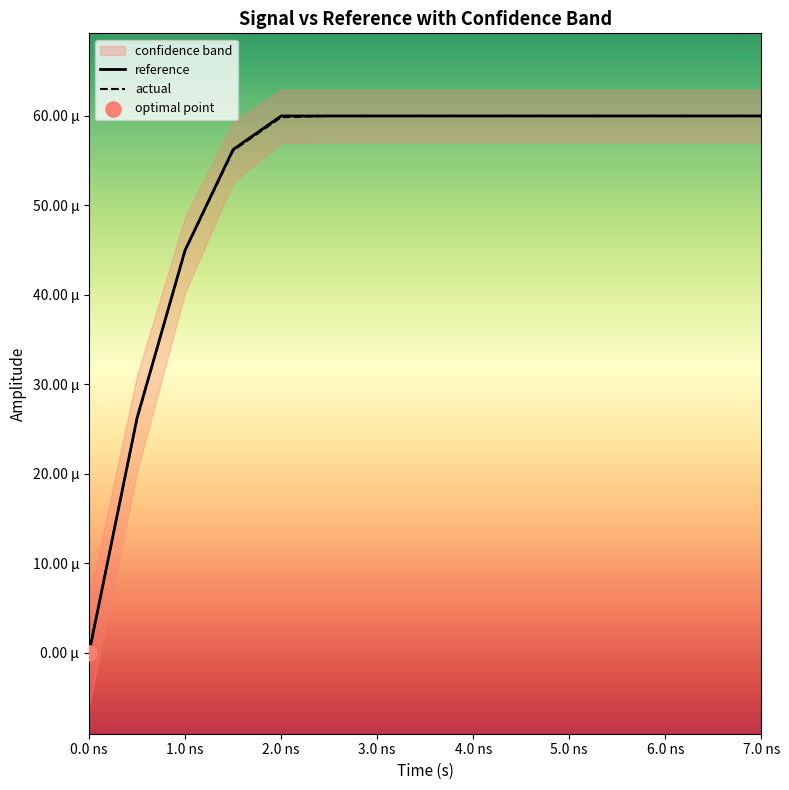

What are all the series names shown in the legend?

reference, actual